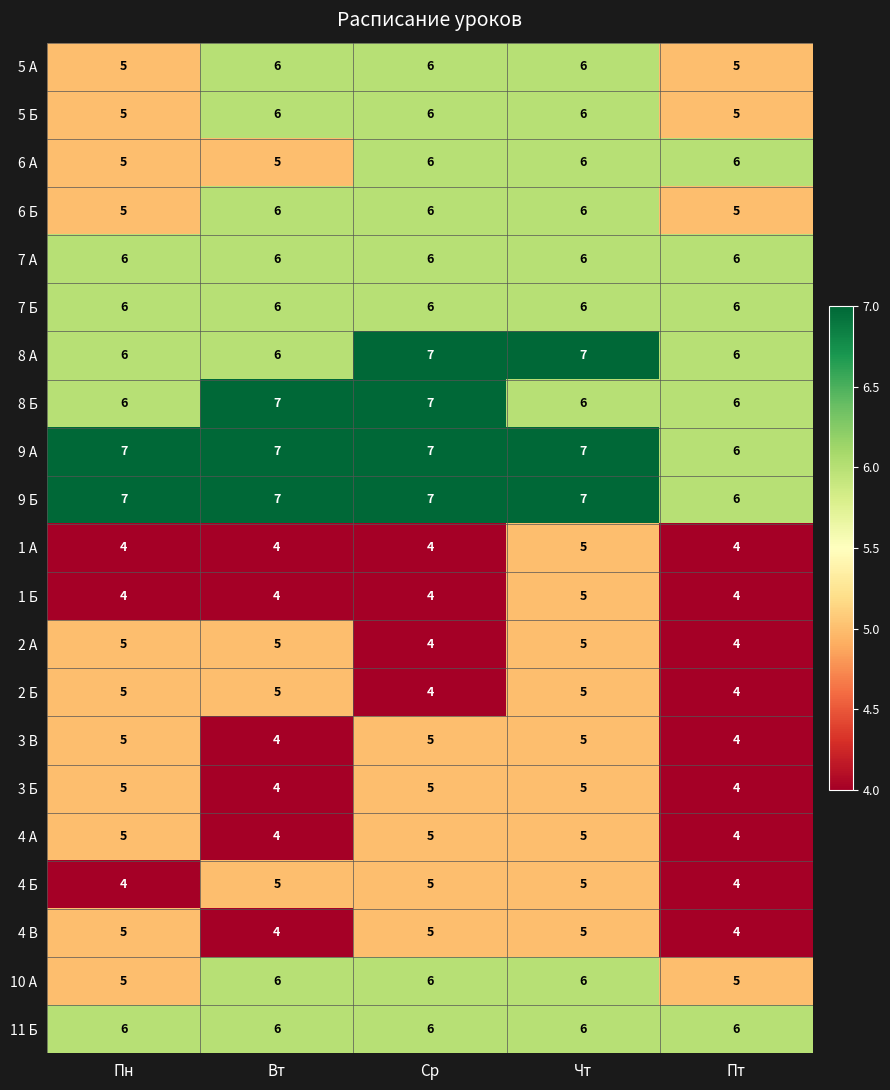

At which category is the sum across all series the highest?

Чт